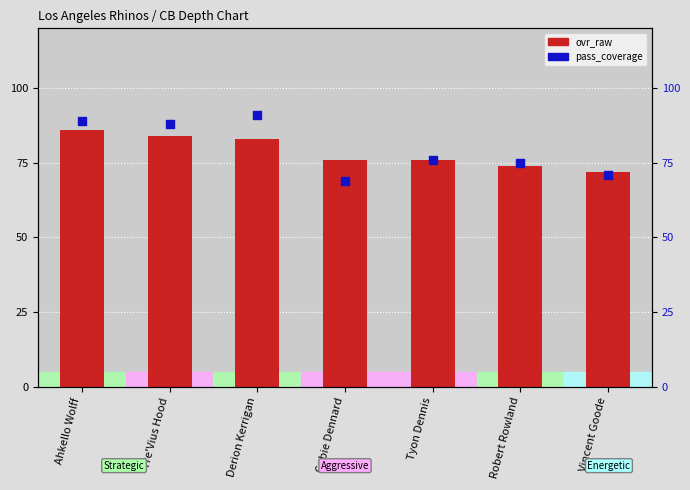

What are all the series names shown in the legend?

ovr_raw, pass_coverage